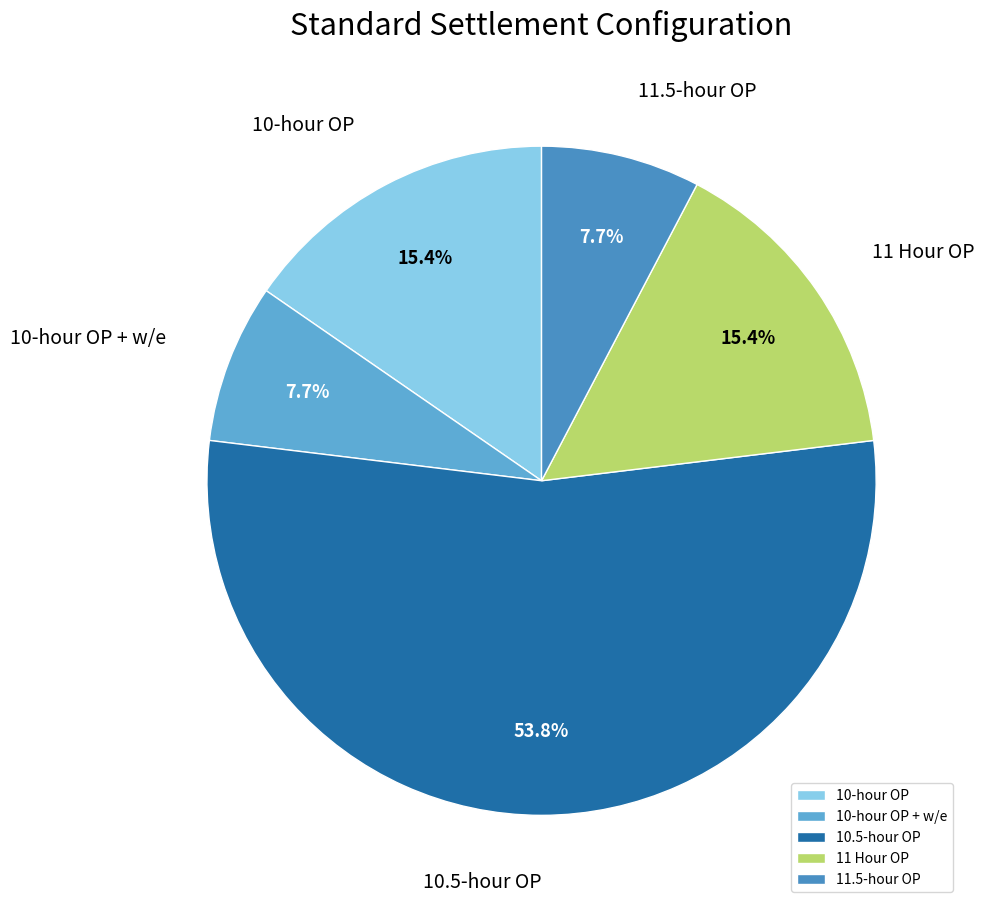

Is there a majority slice in this chart?

Yes